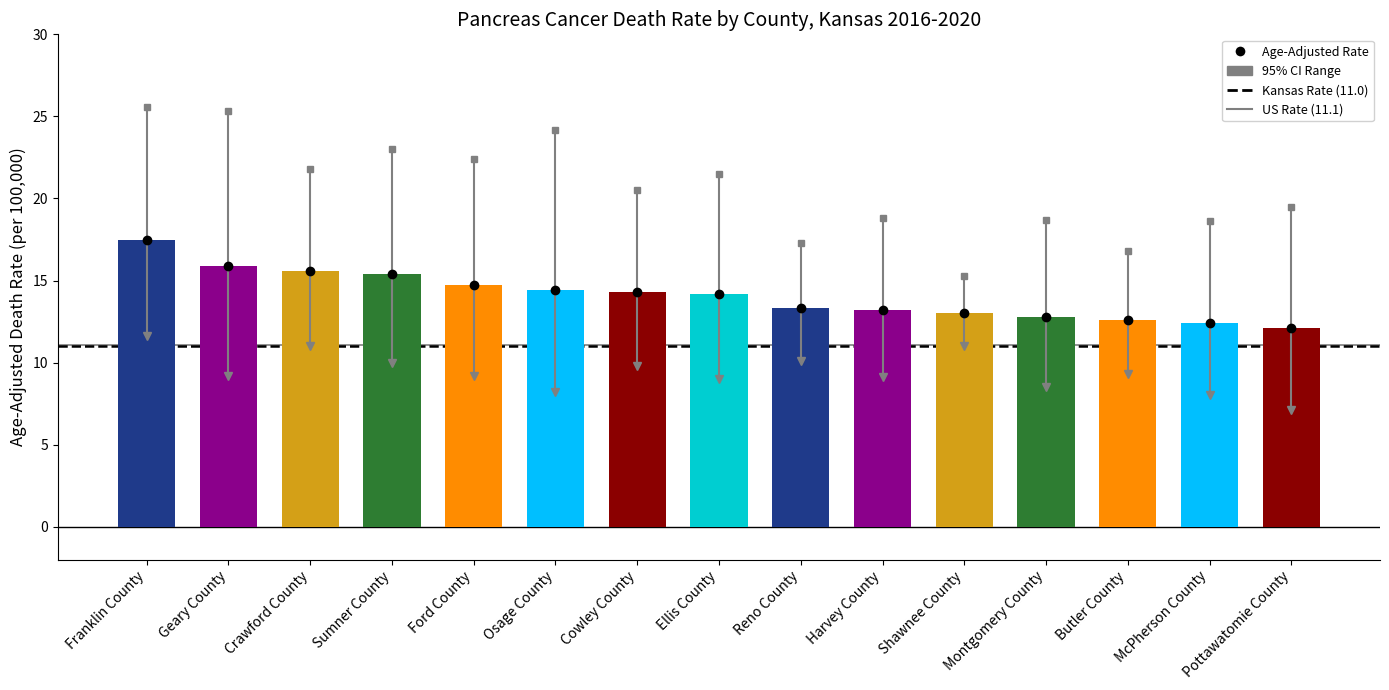

What is the sum of the values at Geary County and Montgomery County?

28.7